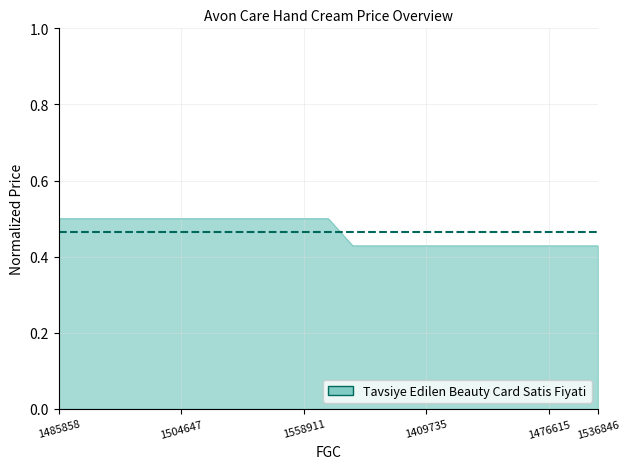

What is the greatest value displayed?

0.5